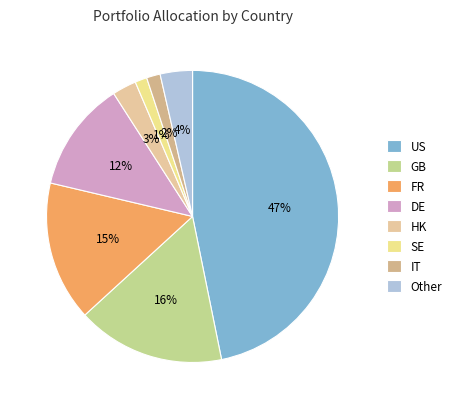

Approximately how many times larger is the value at Other compared to GB?

0.2